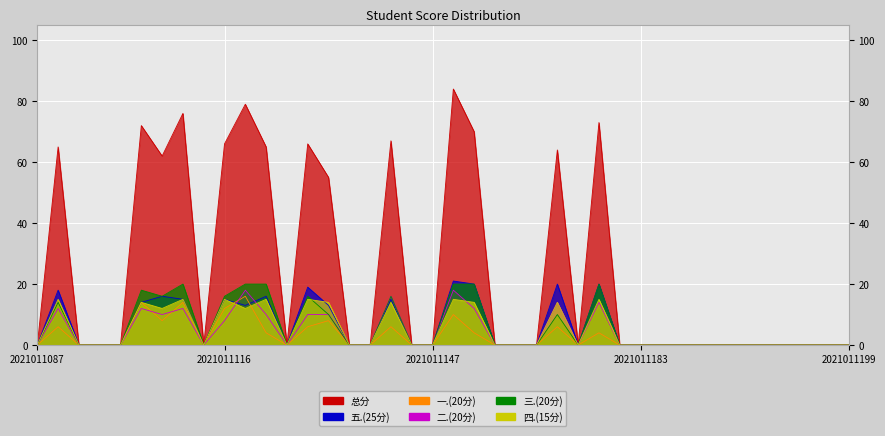

The value of 三.(20分) at 2021011133 is 25. True or false?

False